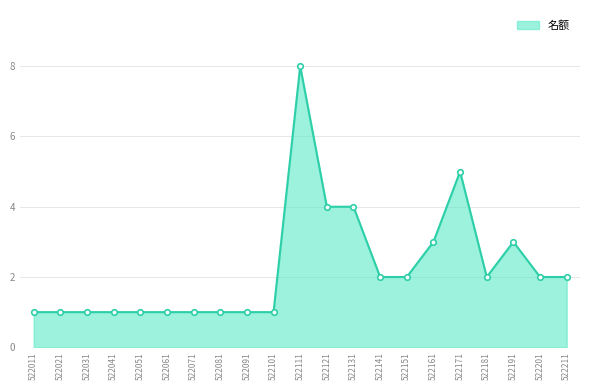

Reading left to right, transcribe all the data shown in this chart.

522011=1	522021=1	522031=1	522041=1	522051=1	522061=1	522071=1	522081=1	522091=1	522101=1	522111=8	522121=4	522131=4	522141=2	522151=2	522161=3	522171=5	522181=2	522191=3	522201=2	522211=2